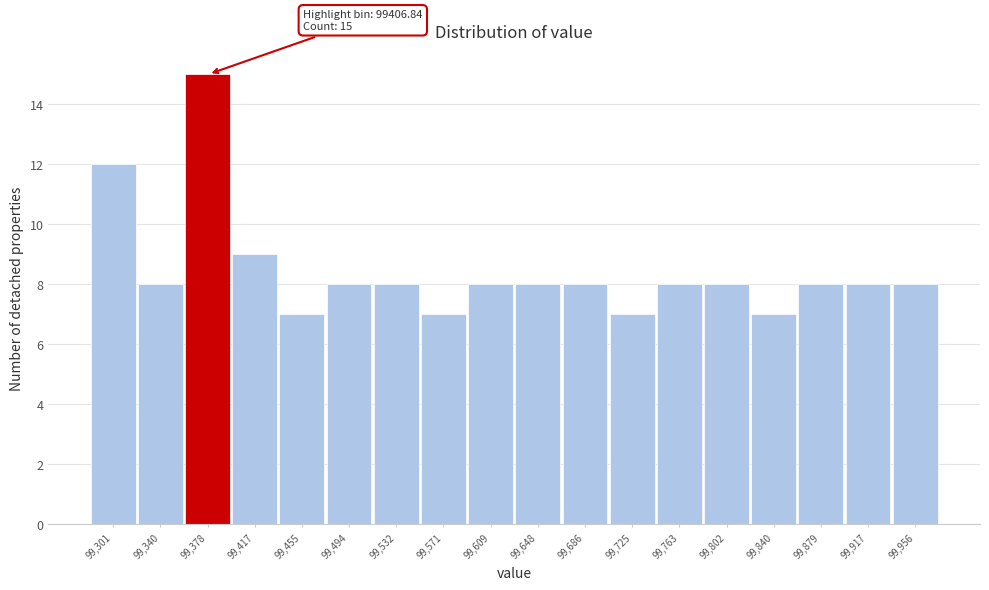

Reading left to right, extract all data points from this chart.

12	8	15	9	7	8	8	7	8	8	8	7	8	8	7	8	8	8